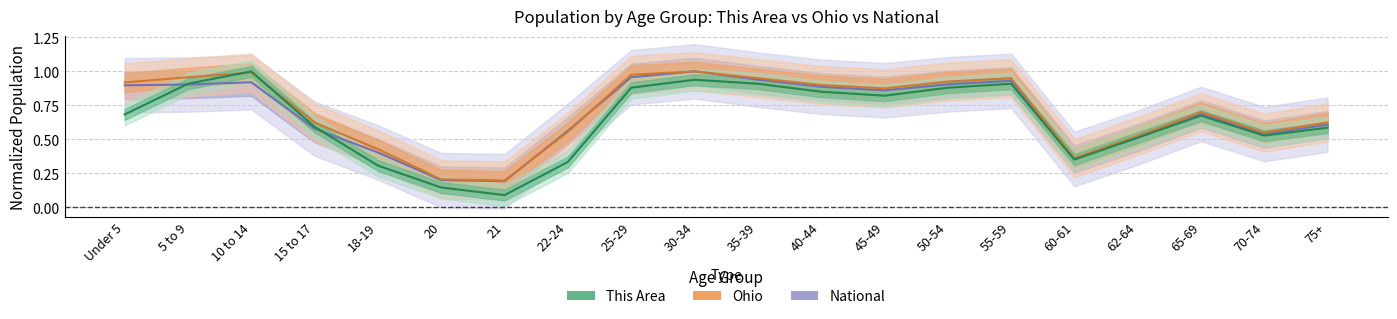

What is the difference between the maximum and minimum values in the this_area series?

0.9